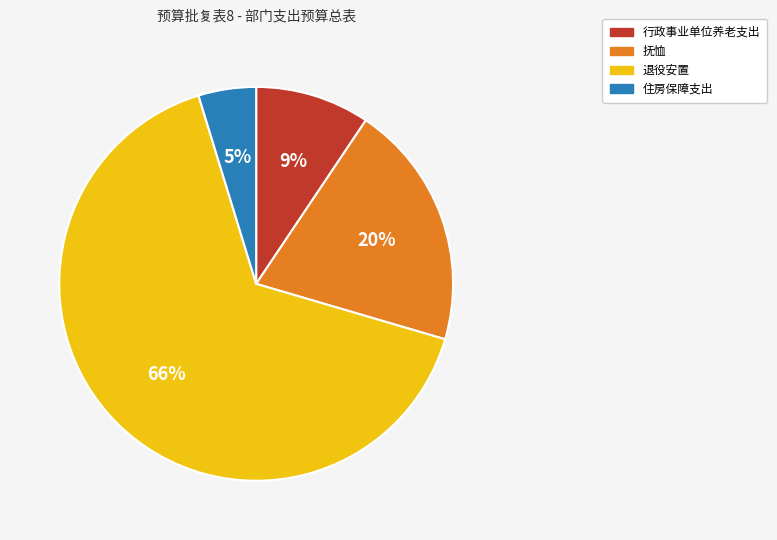

Is the sum of 行政事业单位养老支出 and 退役安置 greater than half?

Yes